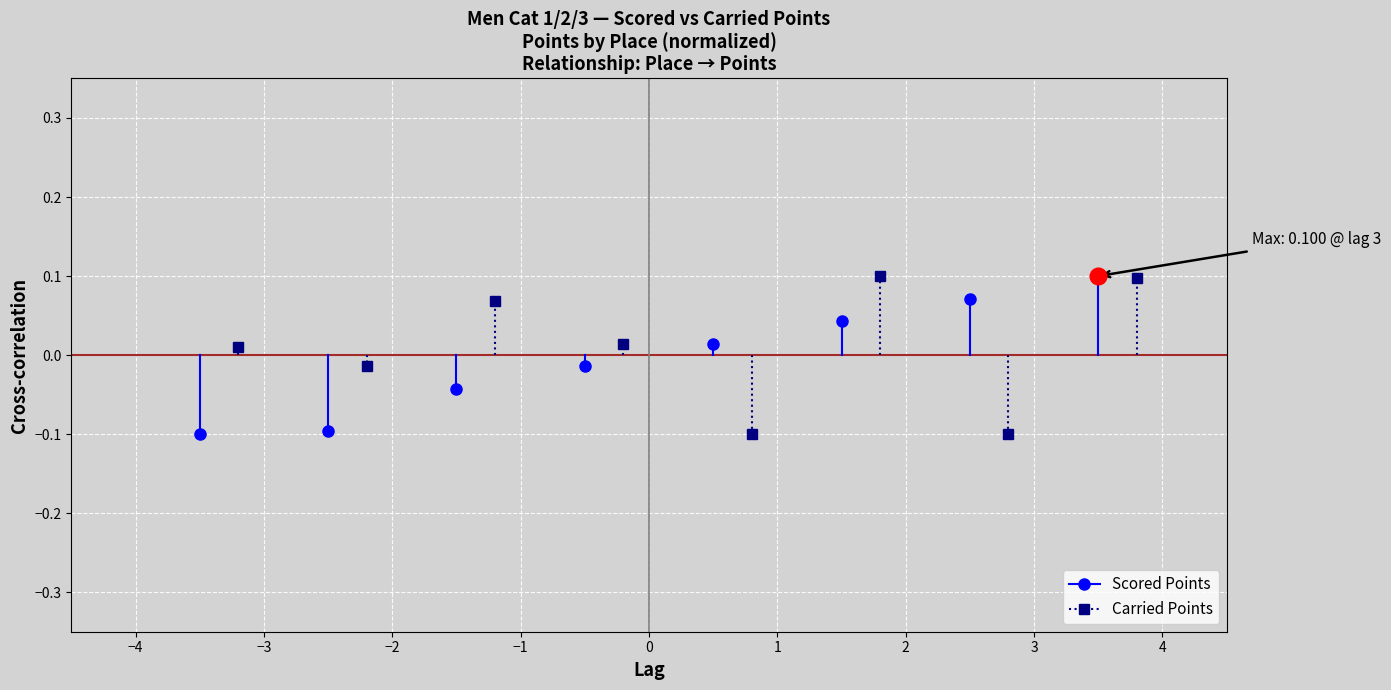

Is this an area chart (filled region under the line)?

No